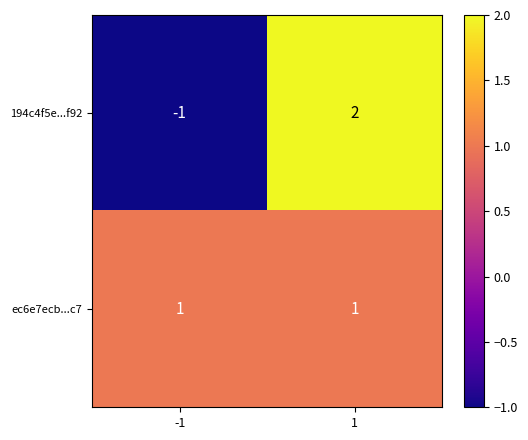

Reading left to right, extract all data points from this chart.

194c4f5e...f92: -1	2
ec6e7ecb...c7: 1	1